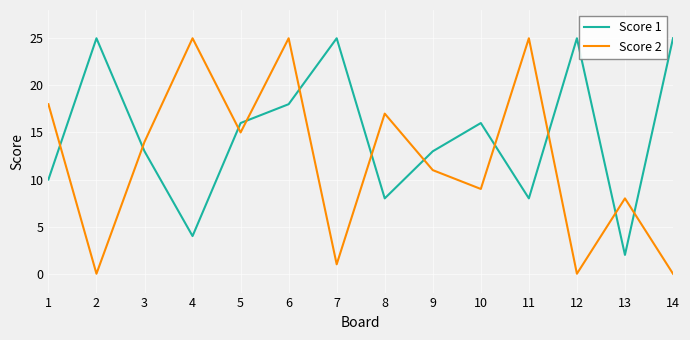

At how many categories does at least one series exceed 4?

14